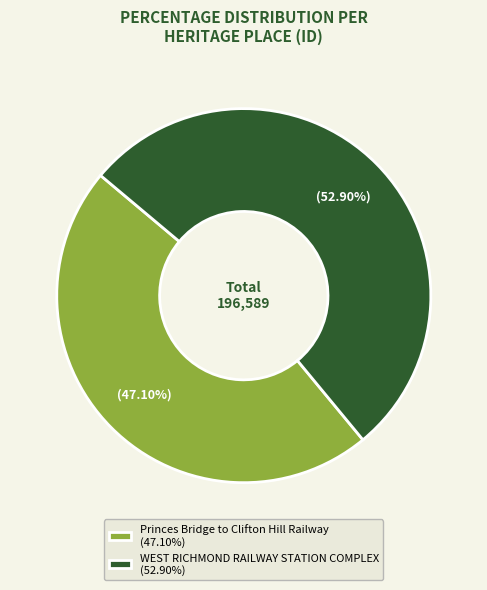

Is the sum of WEST RICHMOND RAILWAY STATION COMPLEX and Princes Bridge to Clifton Hill Railway greater than half?

Yes